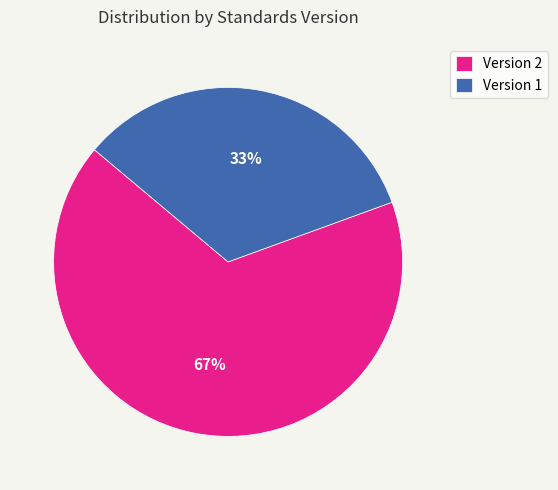

To the nearest percent, what portion does Version 1 represent?

33%